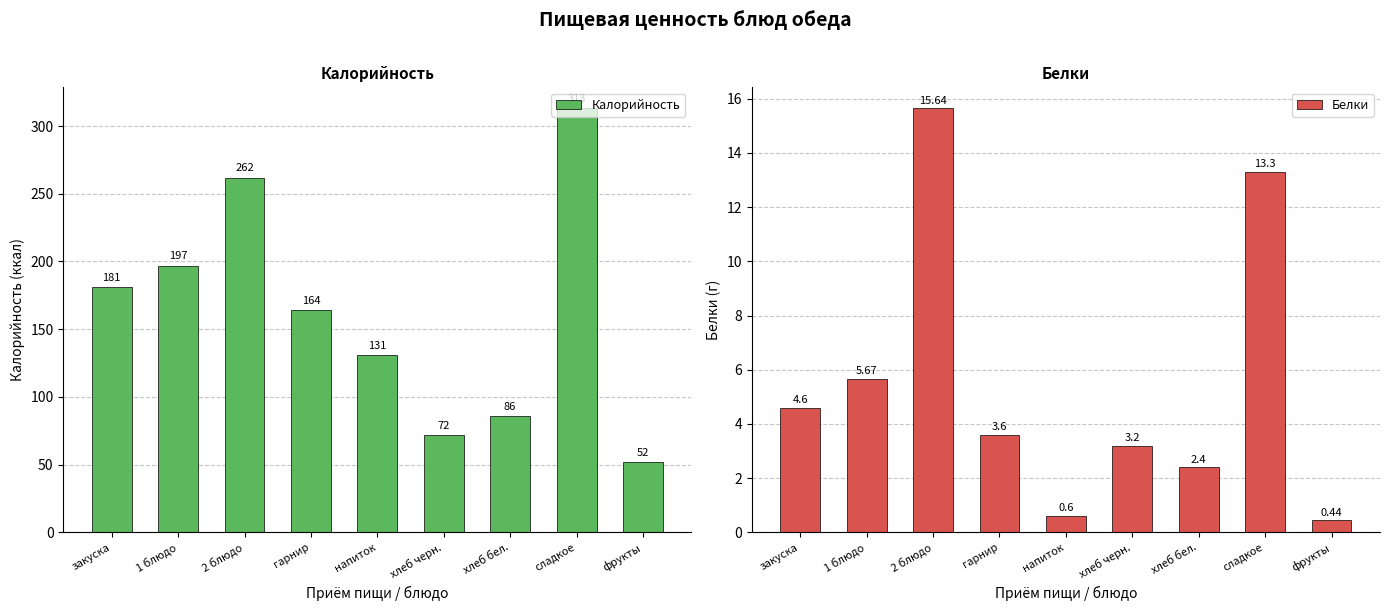

What is the label of the 1st bar from the left?

закуска